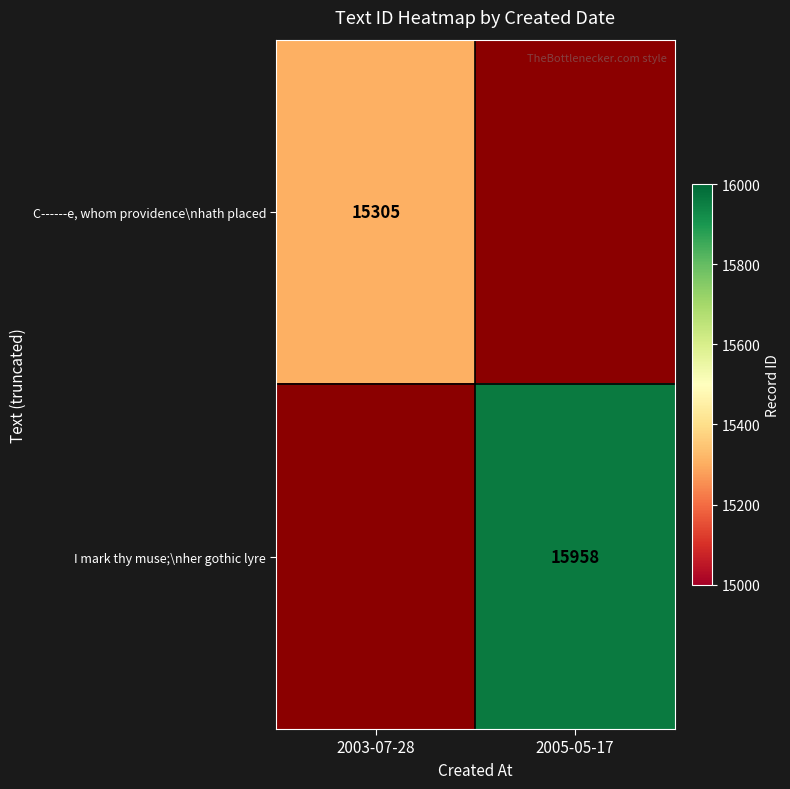

Is the value of C------e, whom providence\nhath placed at 2003-07-28 greater than the value of I mark thy muse;\nher gothic lyre at 2005-05-17?

No